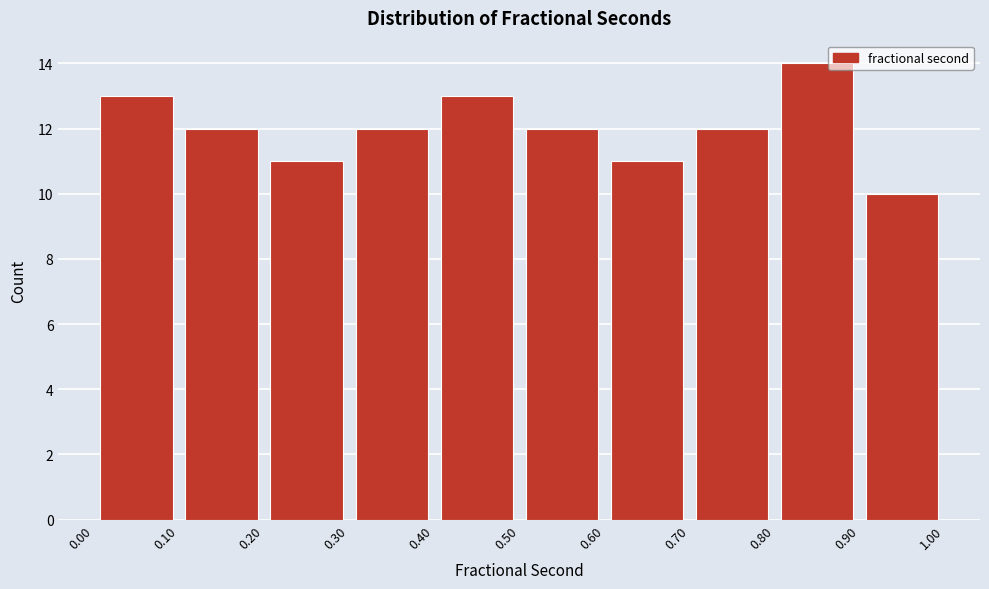

What is the height of the bar covering 0.90 to 1.00 on the x-axis? The values are not printed on the chart, so give them approximately, as read against the axis.

10